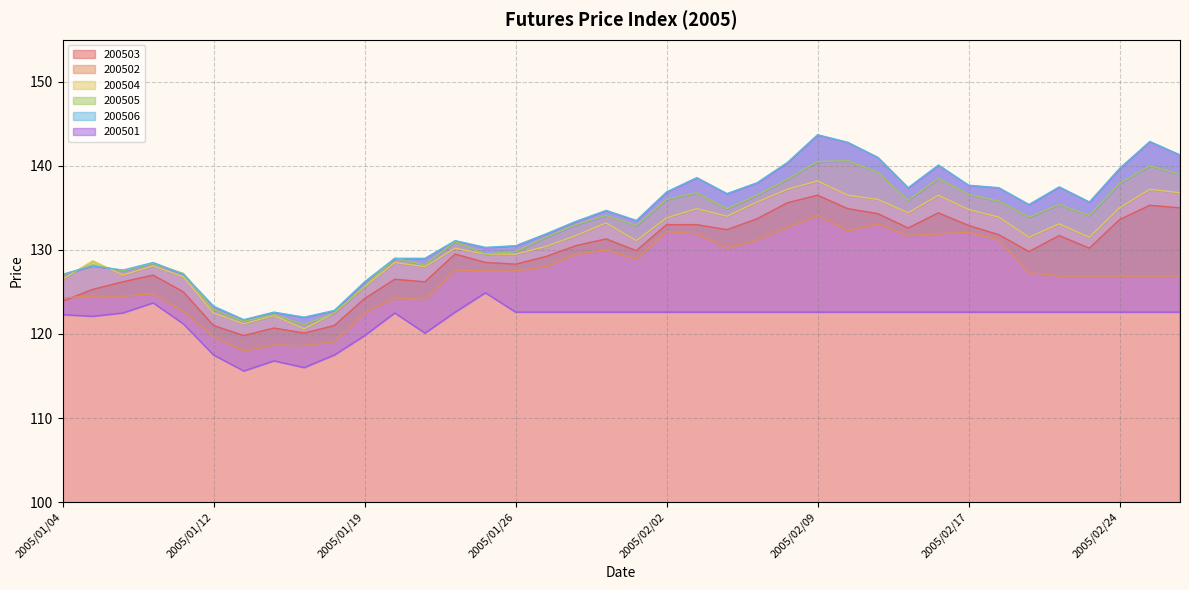

What is the sum of all 200506 values?

5063.6